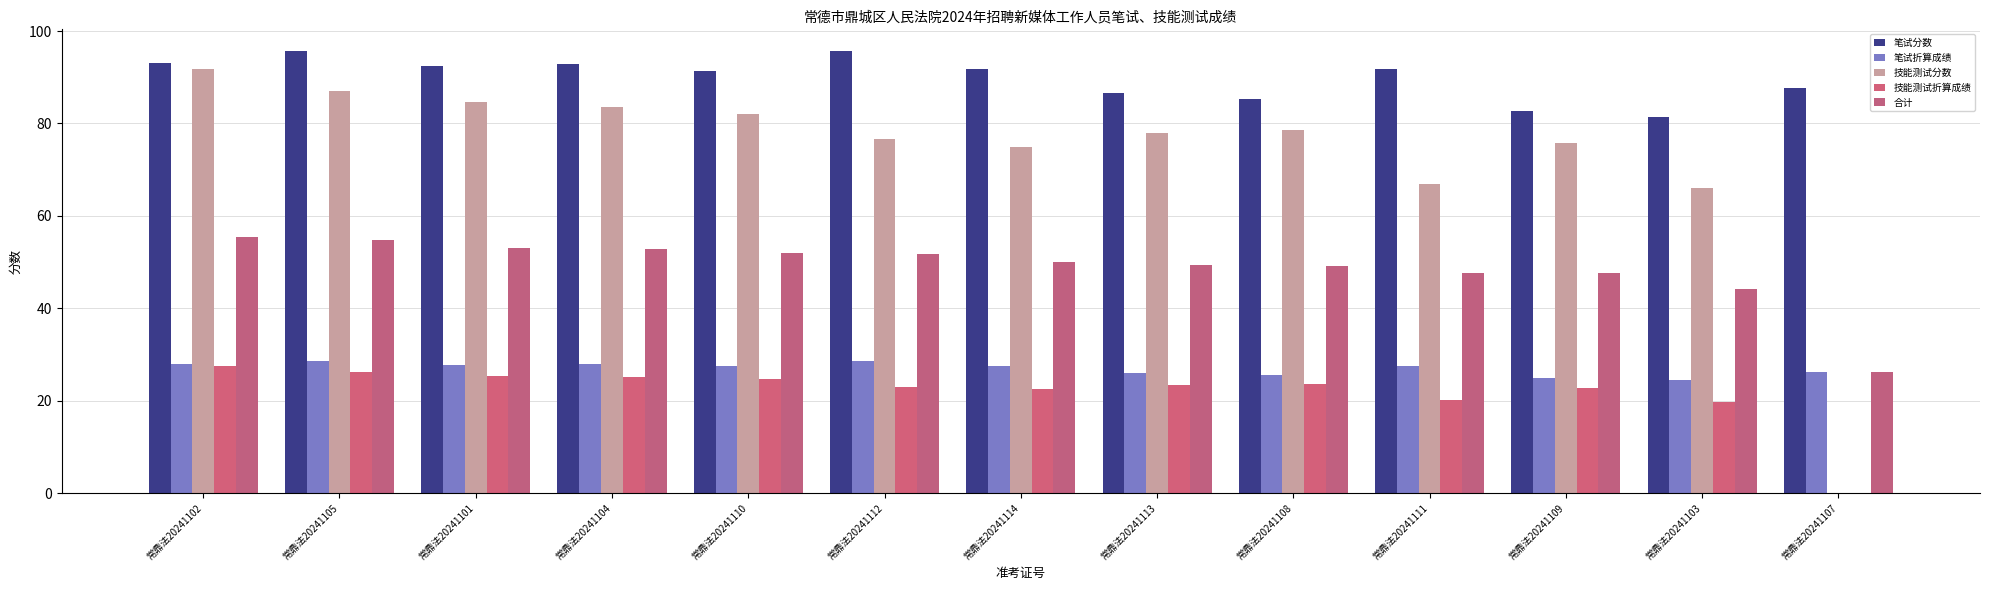

Between 常鼎法20241104 and 常鼎法20241112, which series saw the biggest shift?

技能测试分数